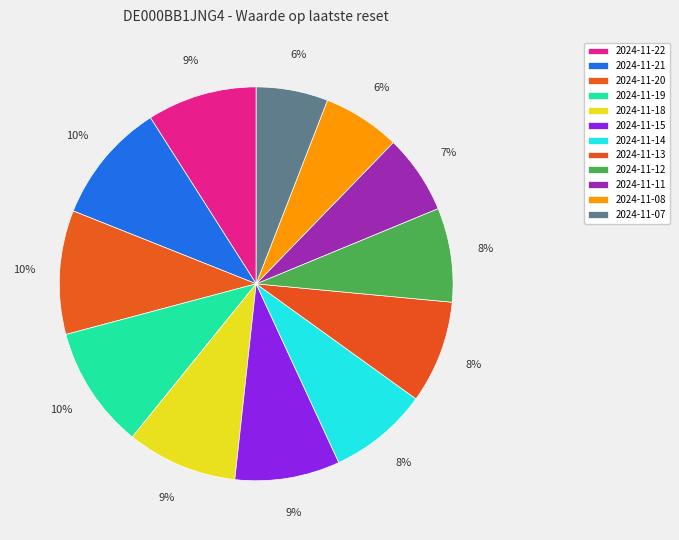

To the nearest percent, what percentage of the pie is 2024-11-11?

7%